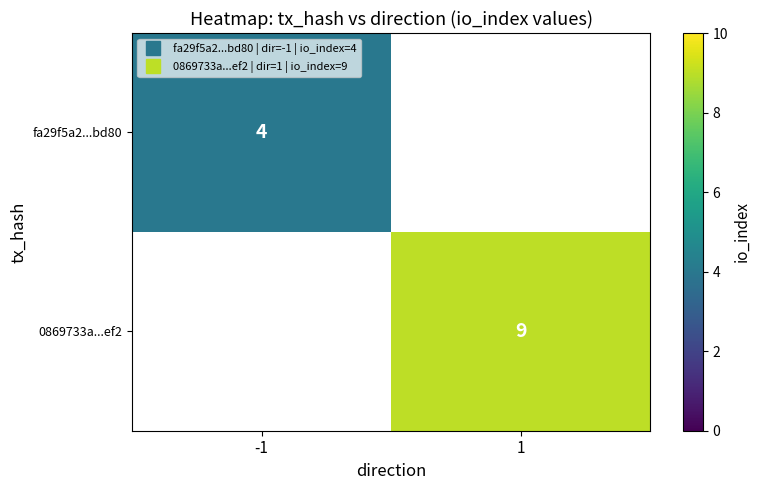

At which category does the chart reach its peak across all series?

1